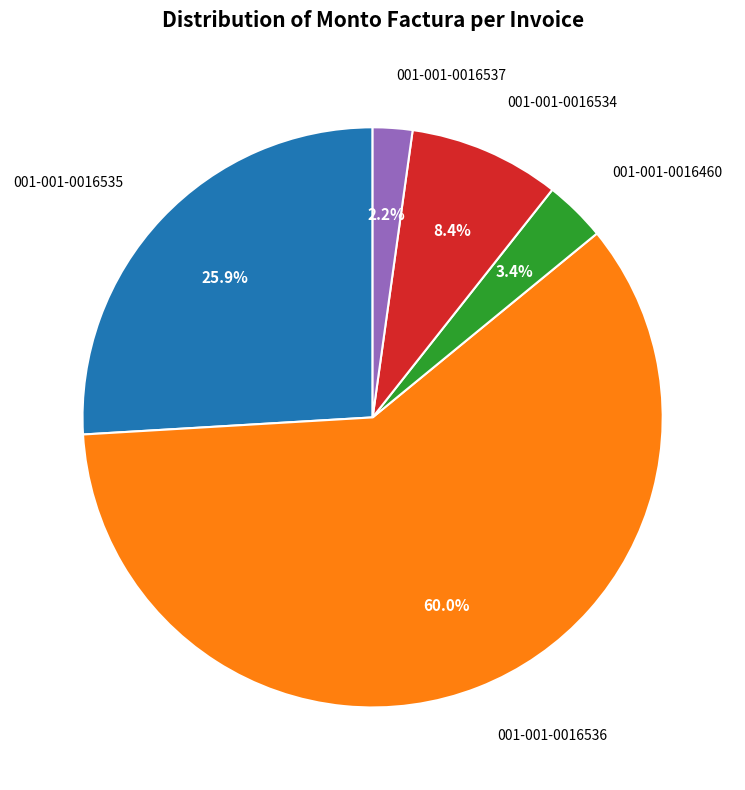

Count the number of slices in the pie.

5